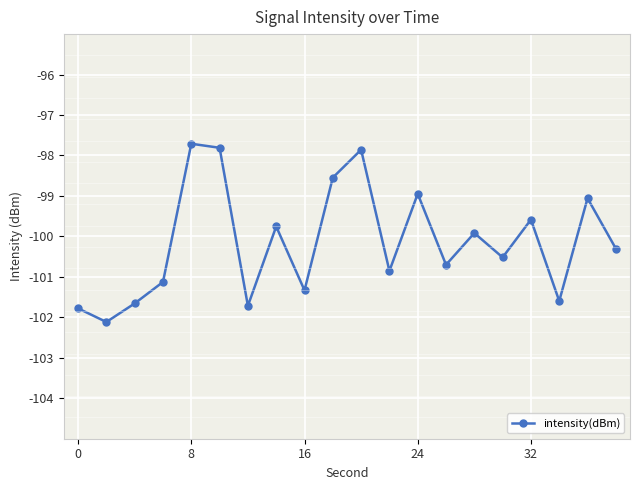

What is the minimum value shown in the chart?

-102.1